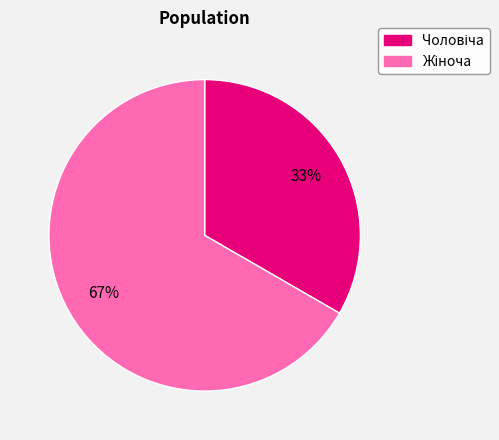

Is there any slice that represents more than half of the pie?

Yes